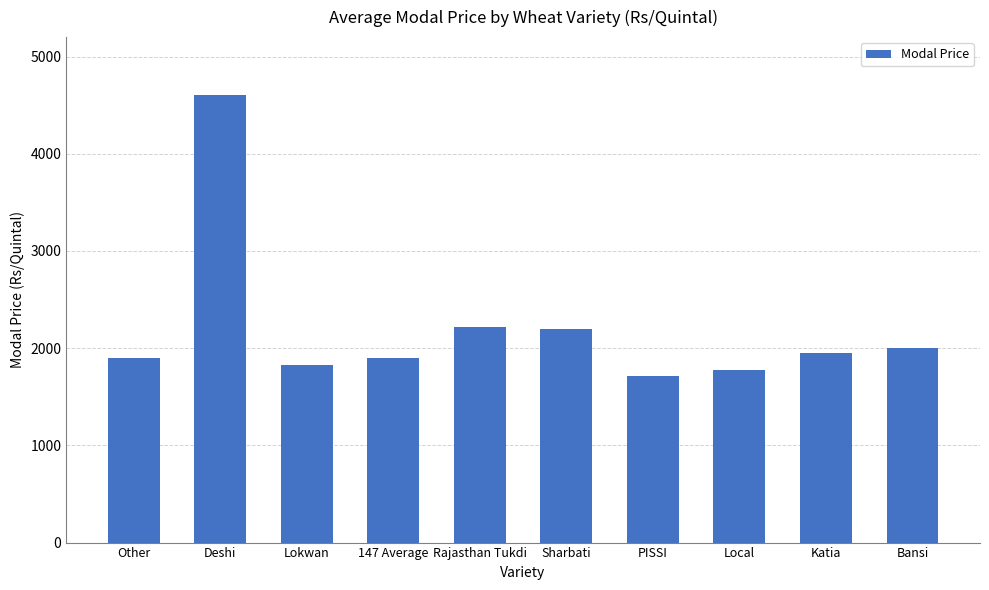

What is the sum of the values at Deshi and Lokwan?

6426